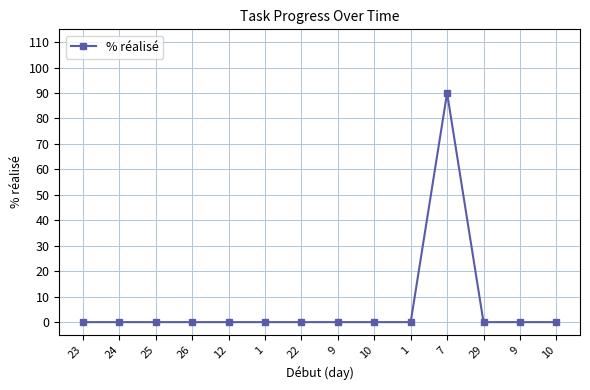

How many series are shown in this chart?

1